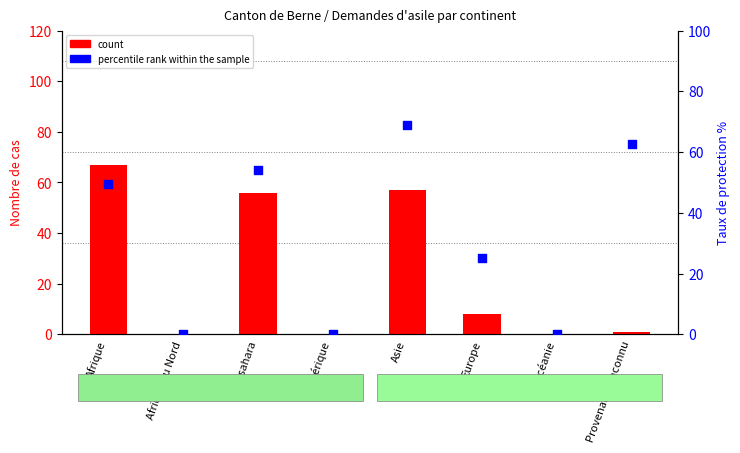

At how many categories does at least one series exceed 54?

4